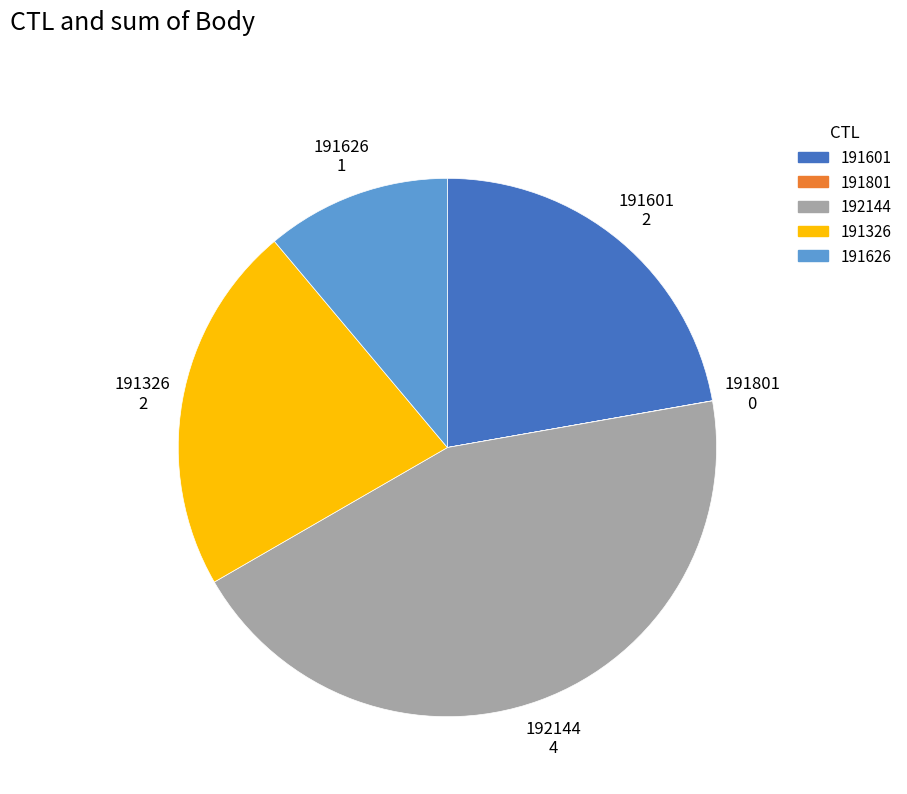

Approximately how many times larger is the value at 191626 compared to 191601?

0.5